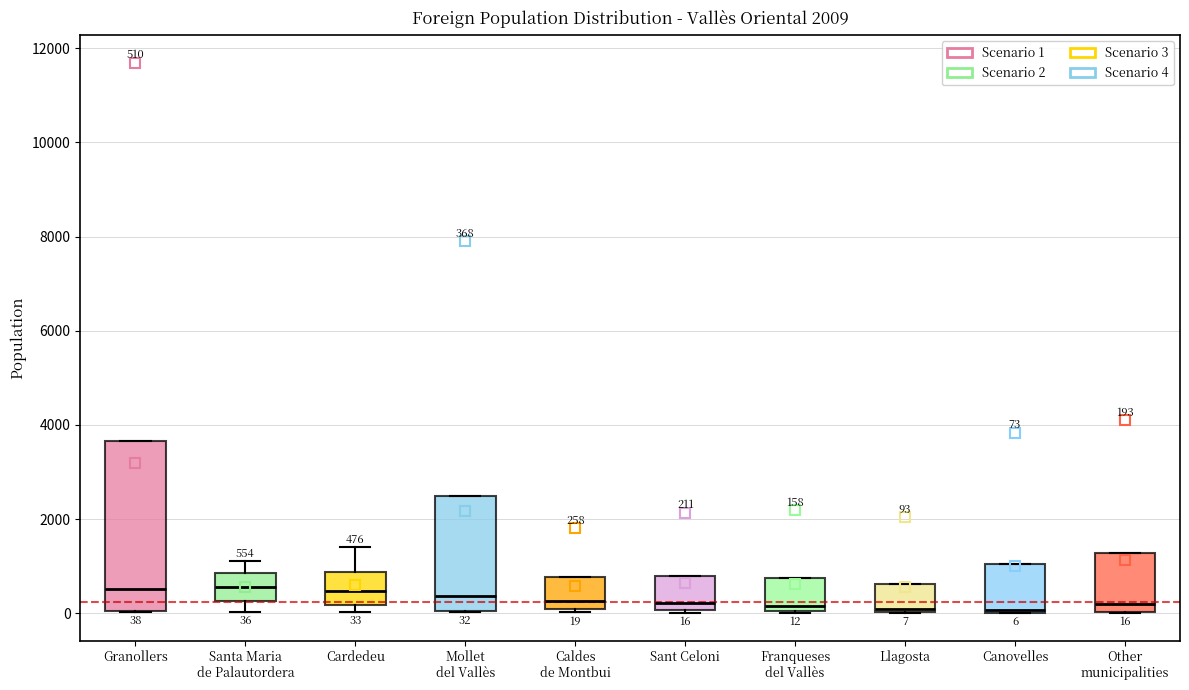

Which box is the tallest, from its lower edge to its upper edge?

Granollers